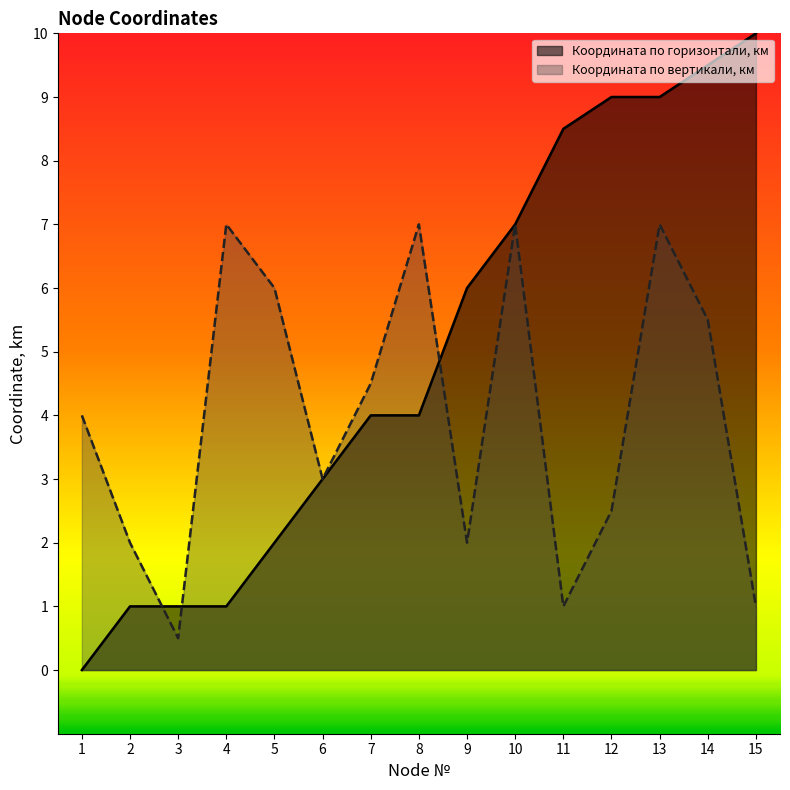

What is the maximum value shown in the chart?

10.0